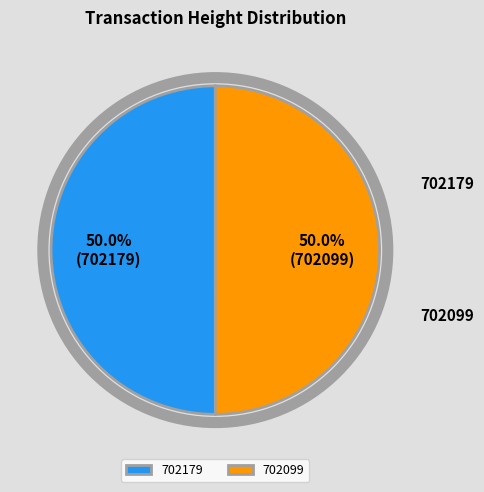

Is 702099 the majority of the pie?

No